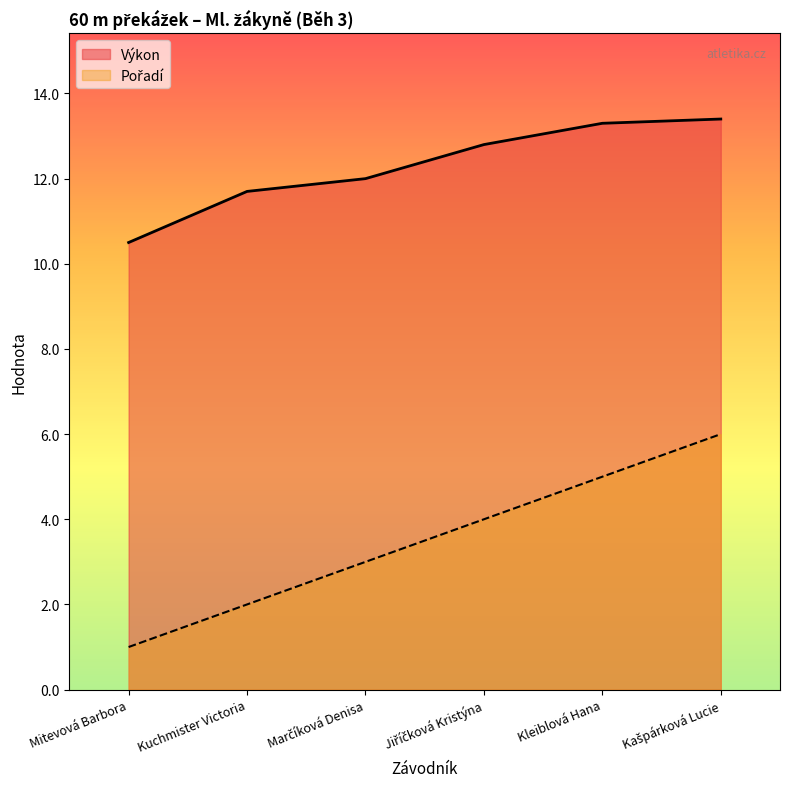

True or false: Pořadí and Výkon intersect in this chart.

False